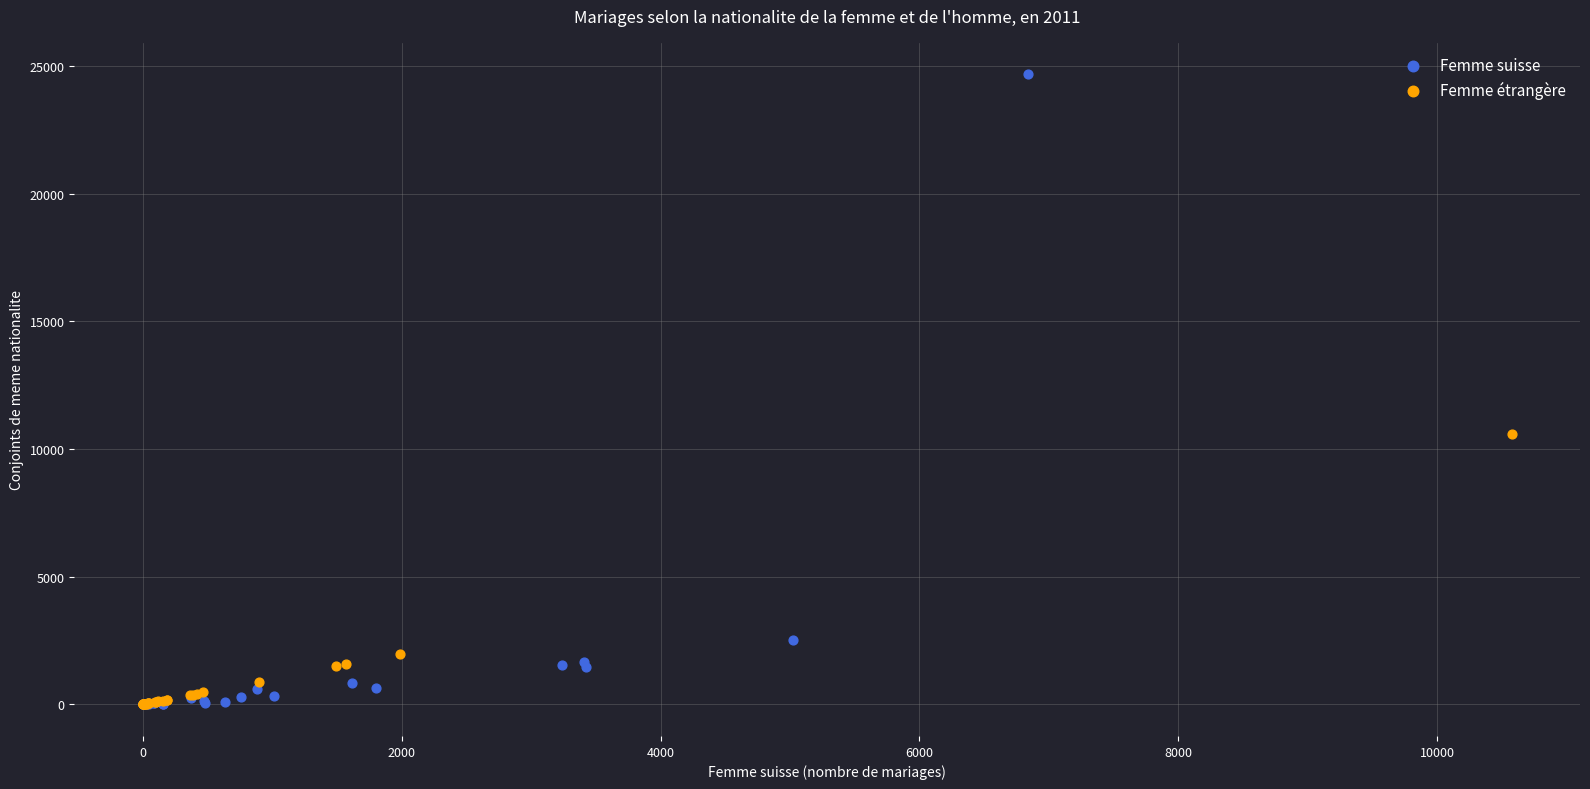

Which series reaches the maximum Y coordinate?

Femme suisse